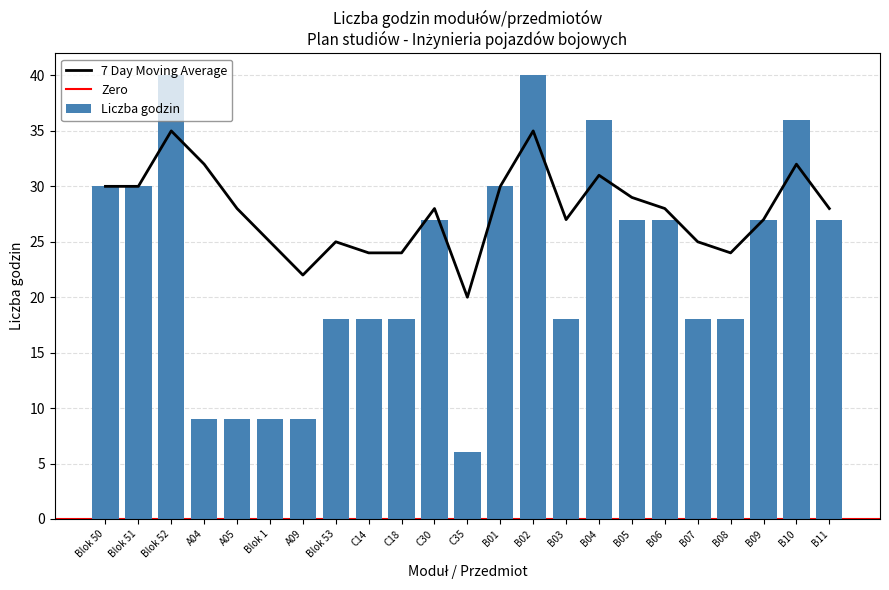

Reading left to right, what are all the values shown in this chart?

Suma godzin: Blok 50=30	Blok 51=30	Blok 52=40	A04=9	A05=9	Blok 1=9	A09=9	Blok 53=18	C14=18	C18=18	C30=27	C35=6	B01=30	B02=40	B03=18	B04=36	B05=27	B06=27	B07=18	B08=18	B09=27	B10=36	B11=27
7 Day Moving Average: Blok 50=30	Blok 51=30	Blok 52=35	A04=32	A05=28	Blok 1=25	A09=22	Blok 53=25	C14=24	C18=24	C30=28	C35=20	B01=30	B02=35	B03=27	B04=31	B05=29	B06=28	B07=25	B08=24	B09=27	B10=32	B11=28